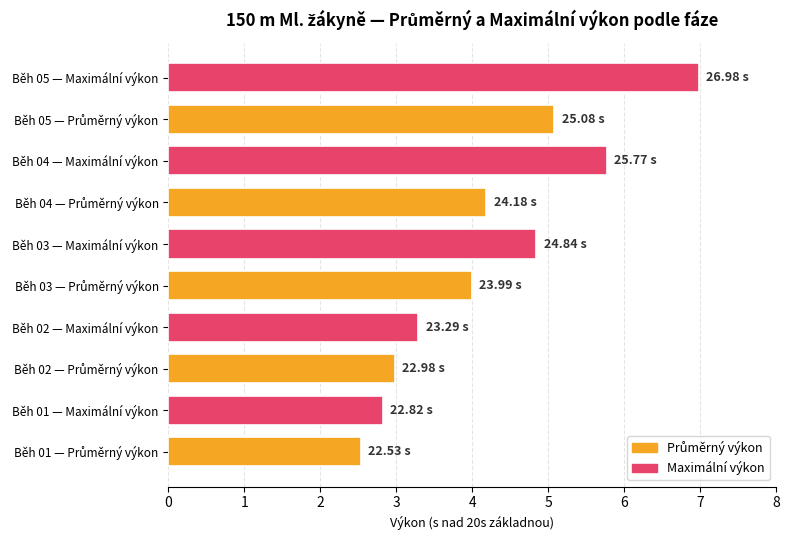

What is the change in value from Běh 04 — Maximální výkon to Běh 05 — Maximální výkon?

+1.2